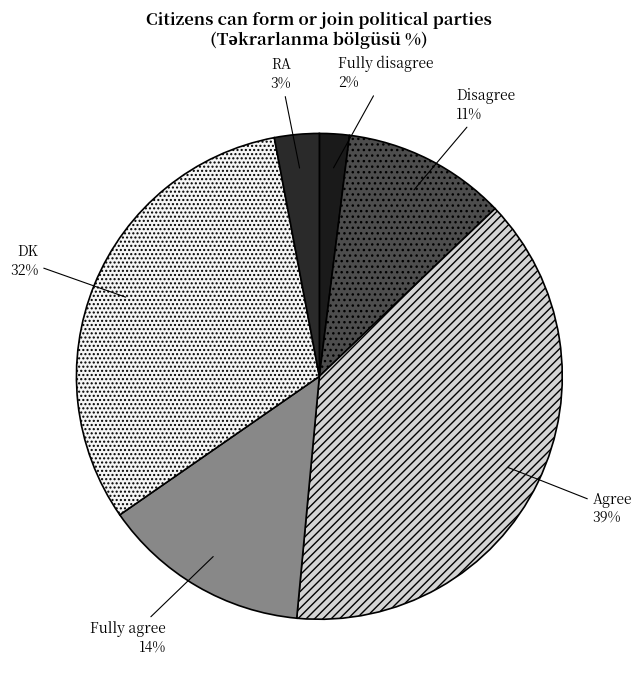

Which slice is the largest?

Agree